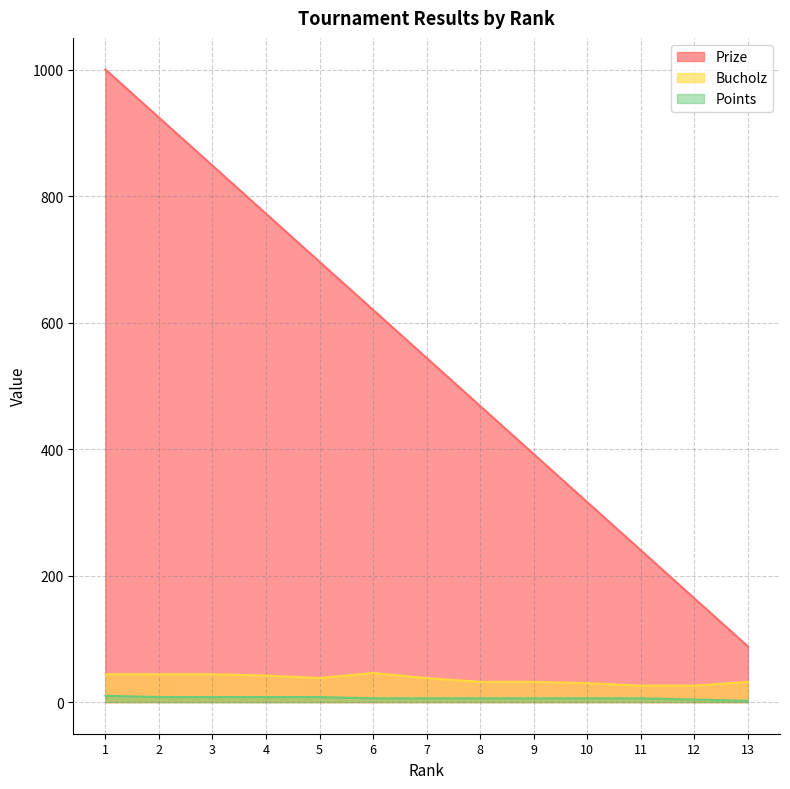

True or false: Prize has a value of 848 at 3.

True